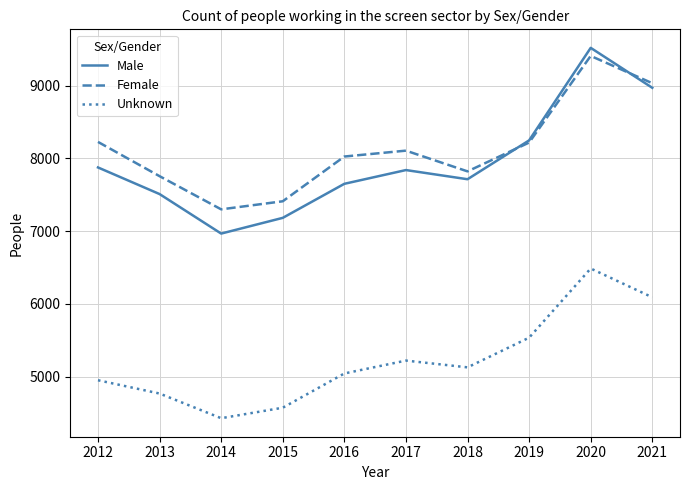

Which series has the widest spread of values?

Male